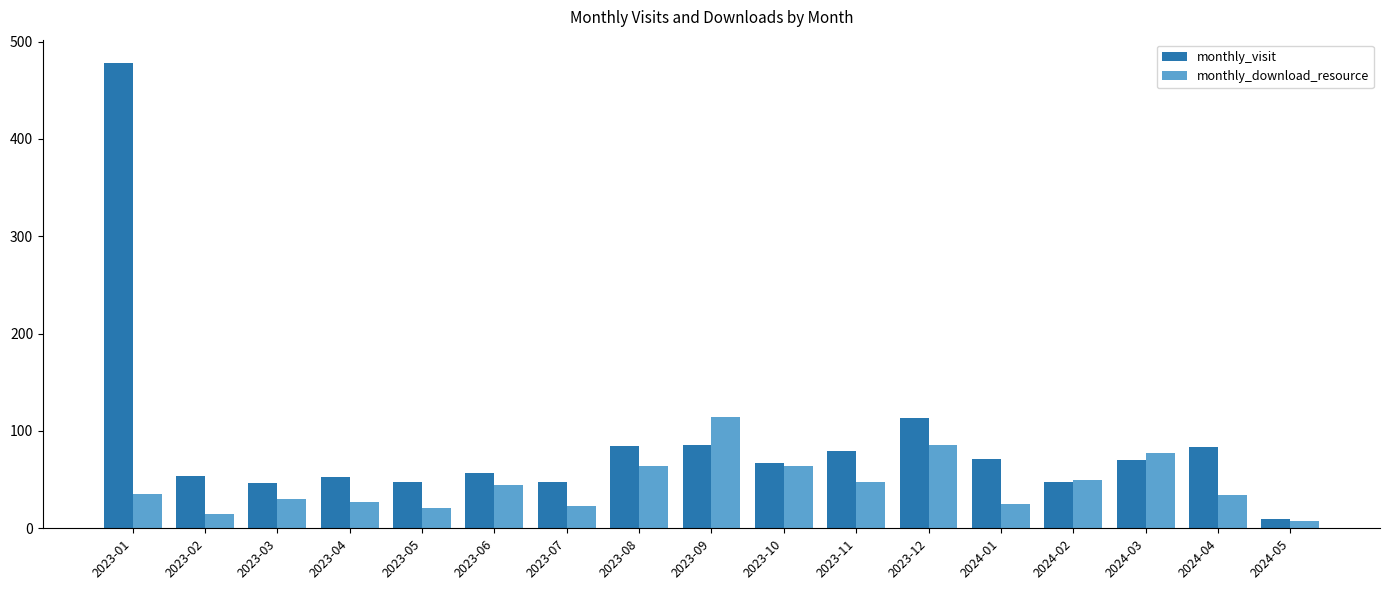

What is the average value of the monthly_download_resource series?

45